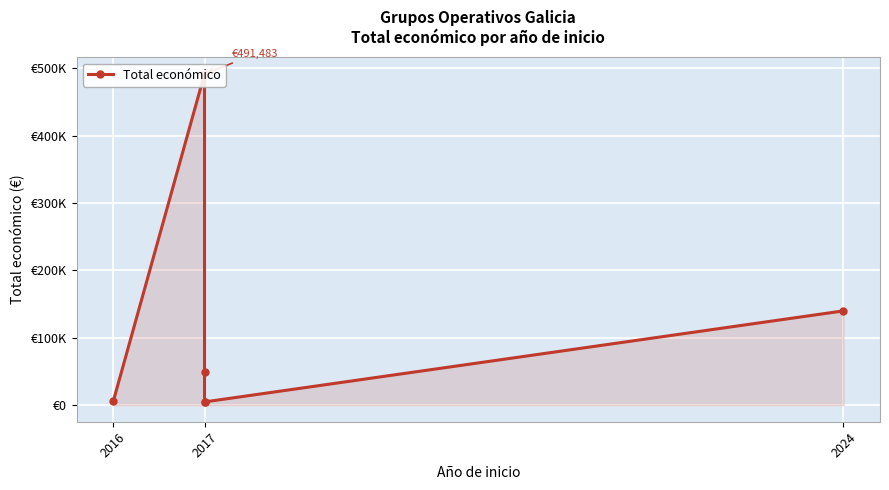

What is the minimum value shown in the chart?

4800